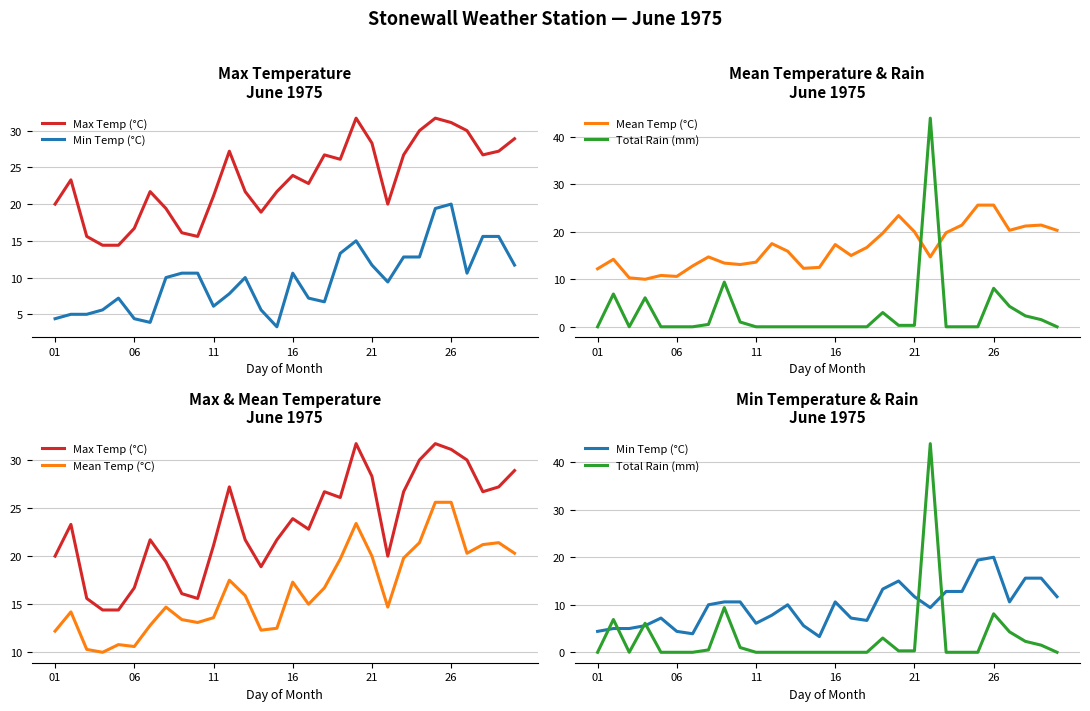

How many series are shown in this chart?

4